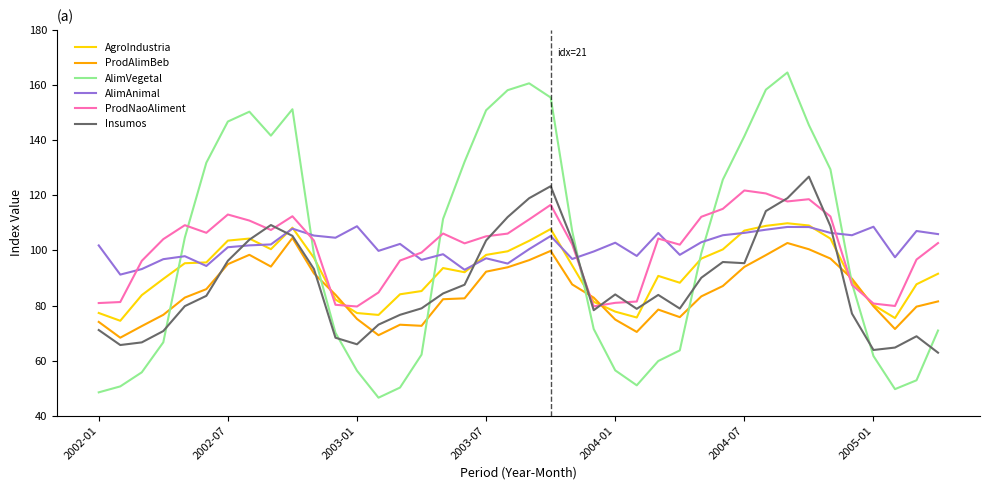

True or false: AlimAnimal and AlimVegetal intersect in this chart.

True